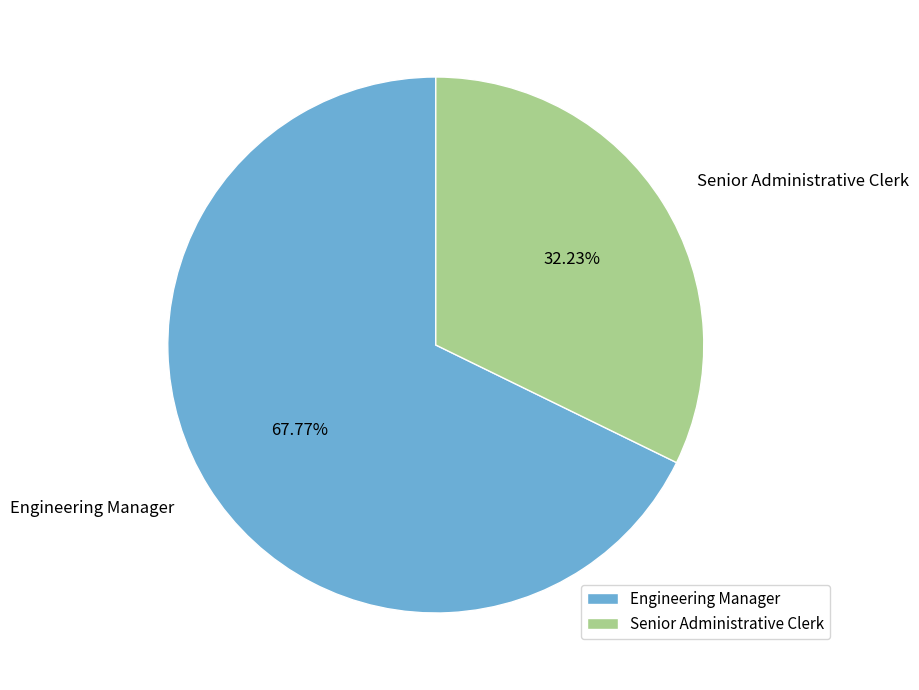

To the nearest percent, what is the average slice percentage?

50%